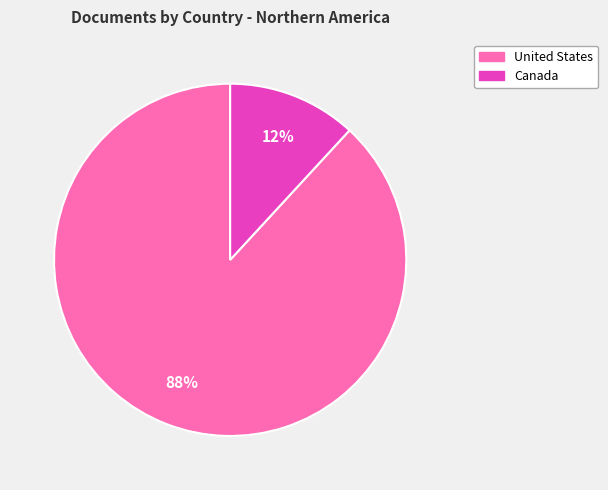

How many slices are in this pie chart?

2